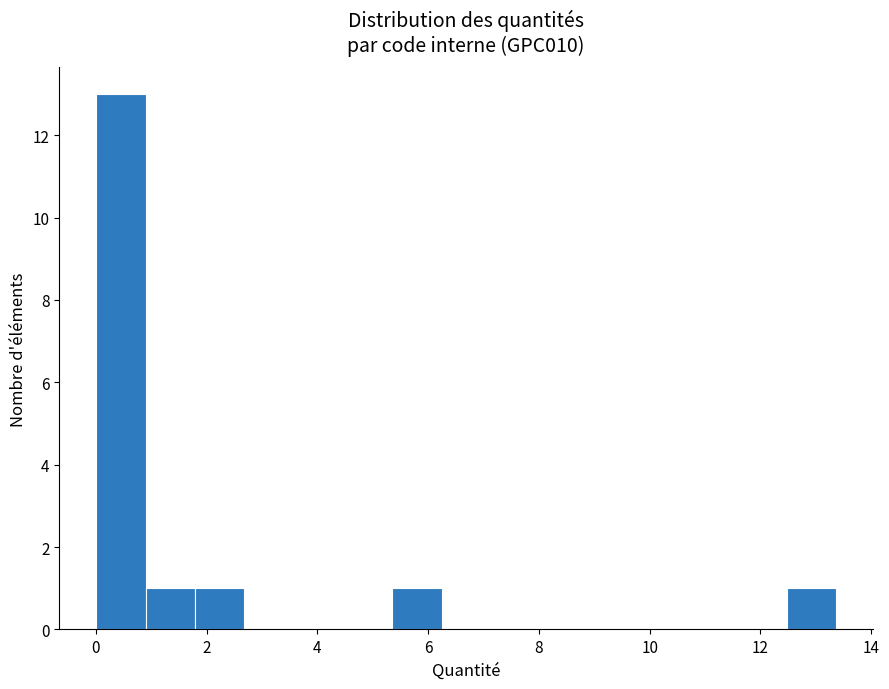

Reading left to right, list every bar in this chart as the range it spans on the x-axis followed by its height. Neither the bar edges nor the heights are printed on the chart, so give them approximately, as read against the axes.

0.0 to 1.0: 13
1.0 to 1.8: 1
1.8 to 2.6: 1
2.6 to 3.6: 0
3.6 to 4.4: 0
4.4 to 5.4: 0
5.4 to 6.2: 1
6.2 to 7.2: 0
7.2 to 8.0: 0
8.0 to 9.0: 0
9.0 to 9.8: 0
9.8 to 10.6: 0
10.6 to 11.6: 0
11.6 to 12.4: 0
12.4 to 13.4: 1